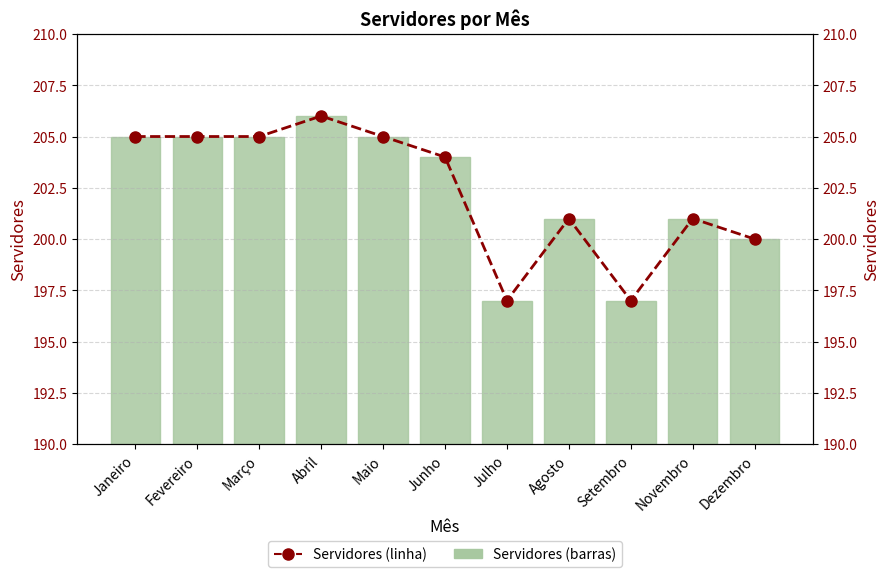

What is the label of the 1st bar from the left?

Janeiro